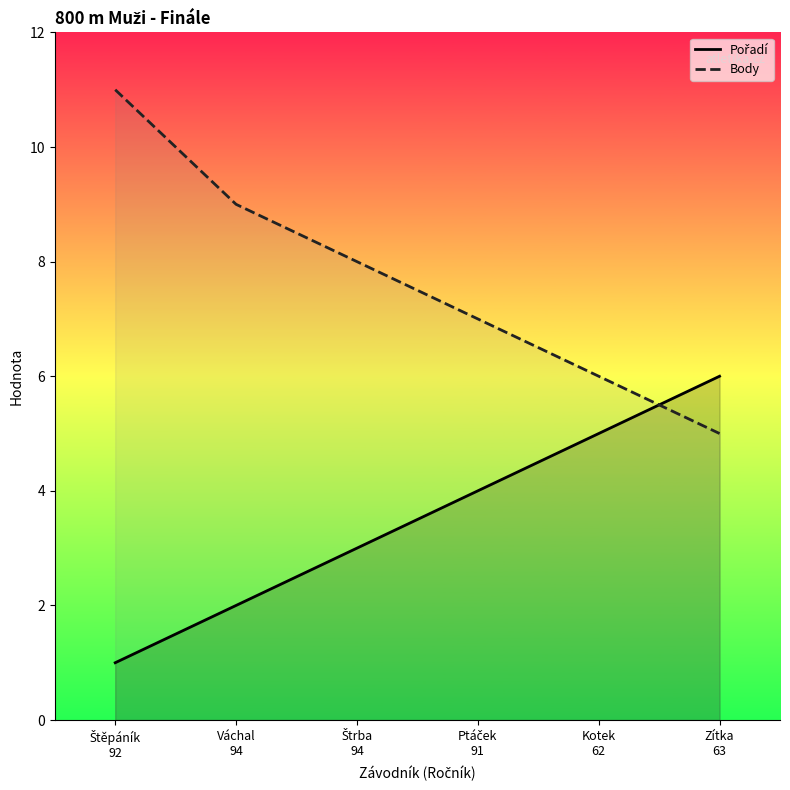

Count the Body values in the range 6 to 9.

4